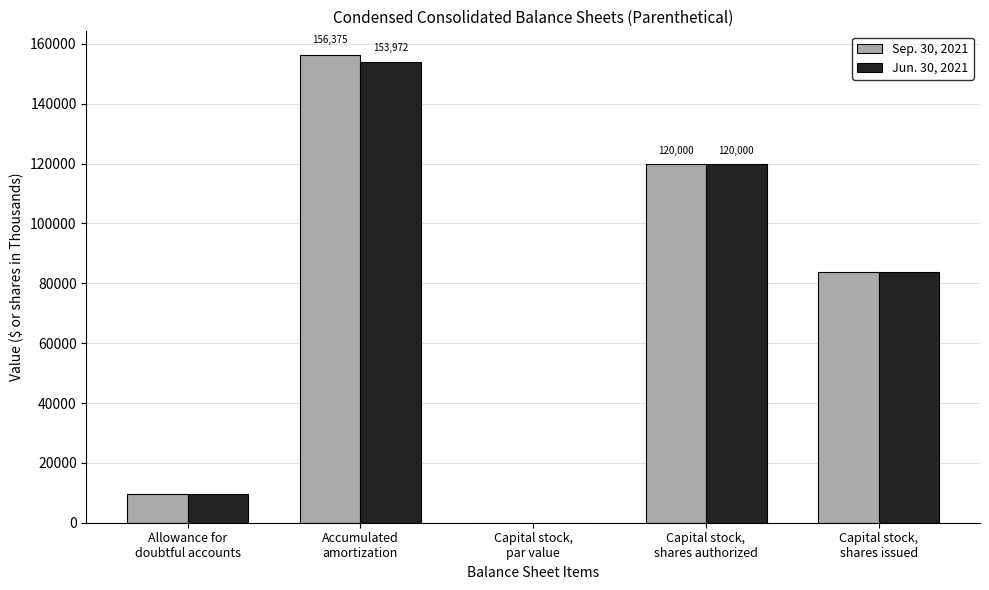

What is the maximum value for Jun. 30, 2021?

153972.0